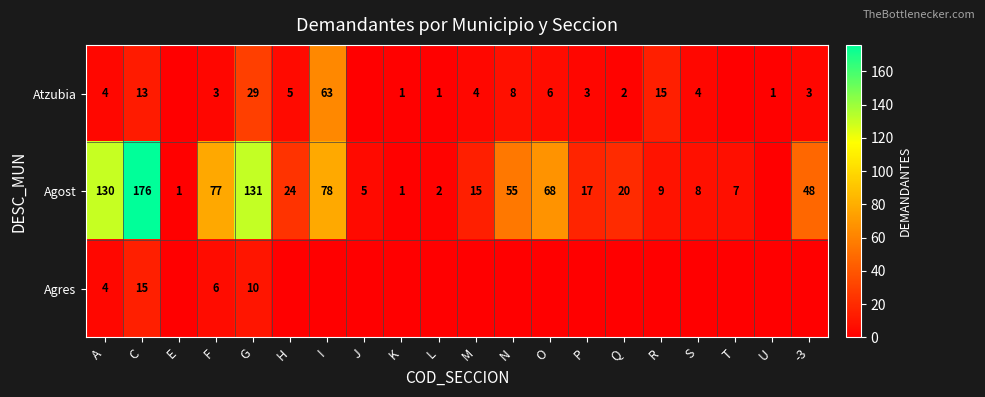

What is the total value across all series at N?

63